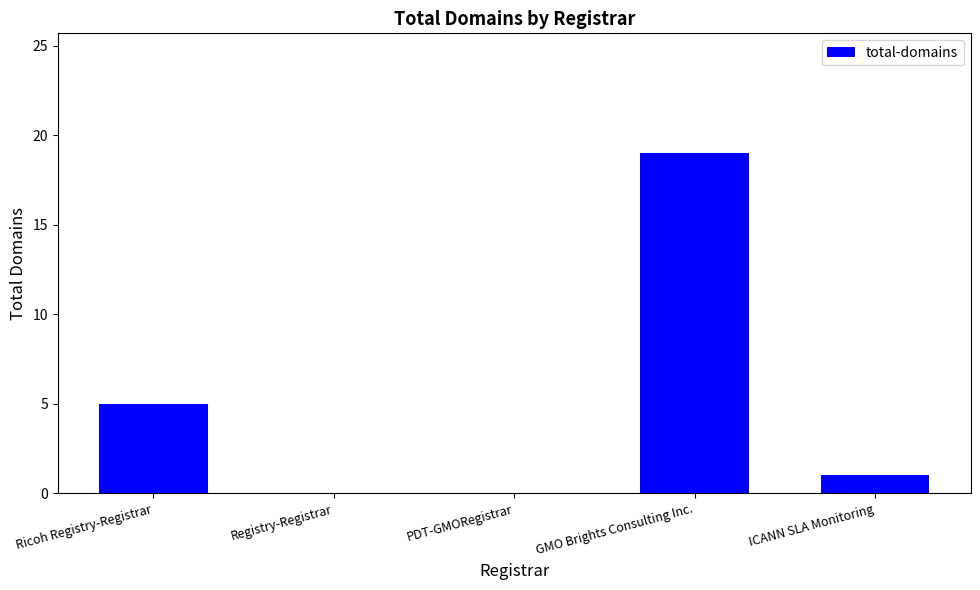

The value at GMO Brights Consulting Inc. is 29. True or false?

False